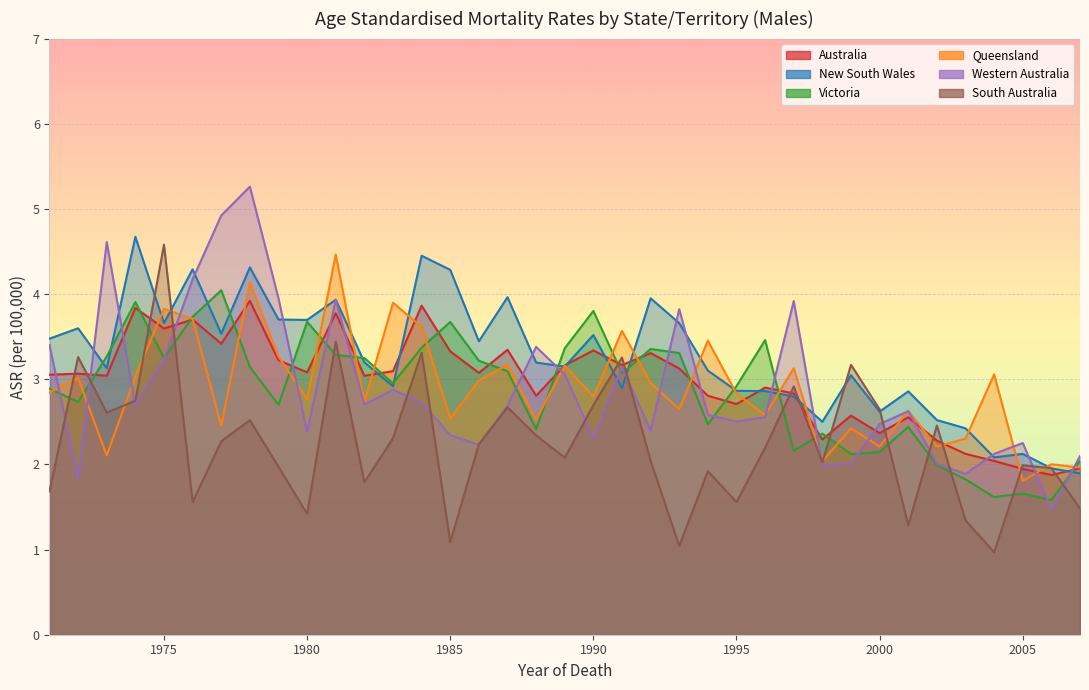

What is the sum of the South Australia values at 1974 and 1977?

5.0